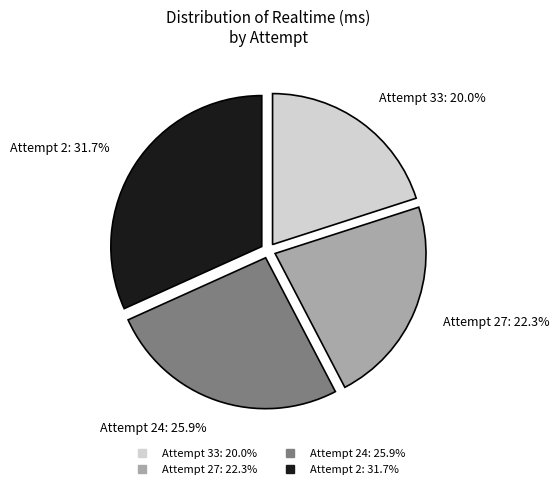

Count the number of slices in the pie.

4